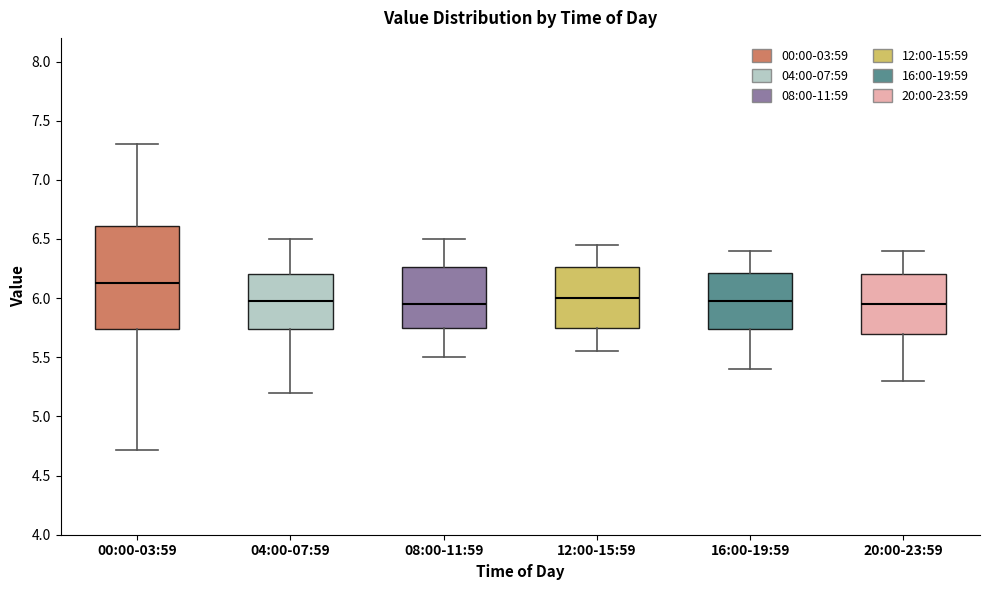

Where is the upper edge of the box for 00:00-03:59 on the y-axis? The values are not printed on the chart, so give them approximately, as read against the axis.

6.60